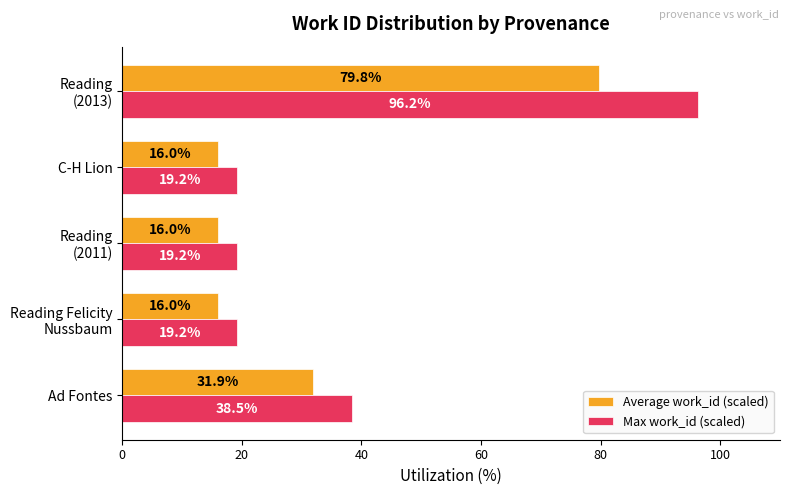

Is it true that Average work_id (scaled) equals 16.0 at C-H Lion?

True